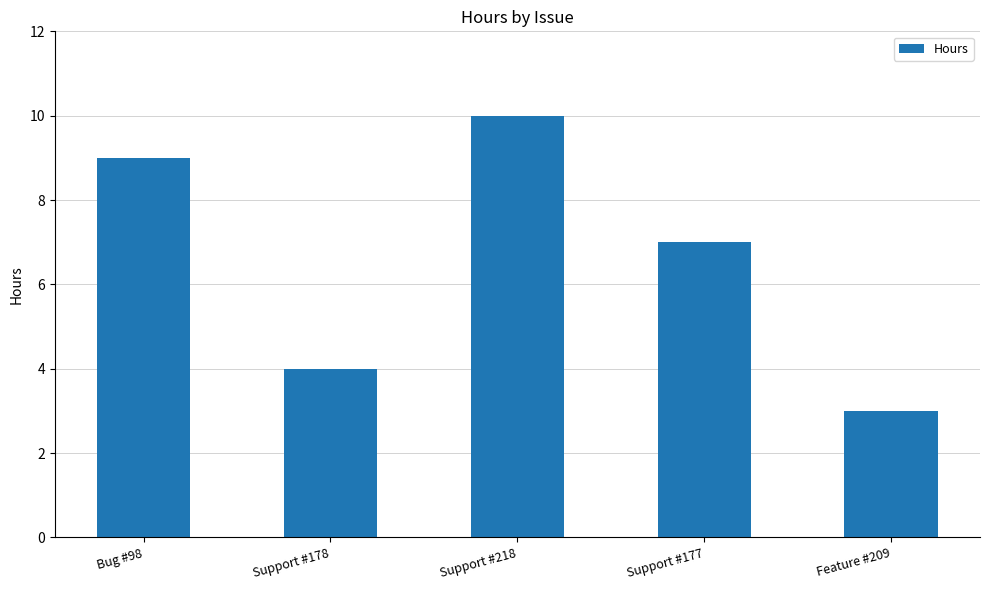

What is the label of the 3rd bar from the left?

Support #218